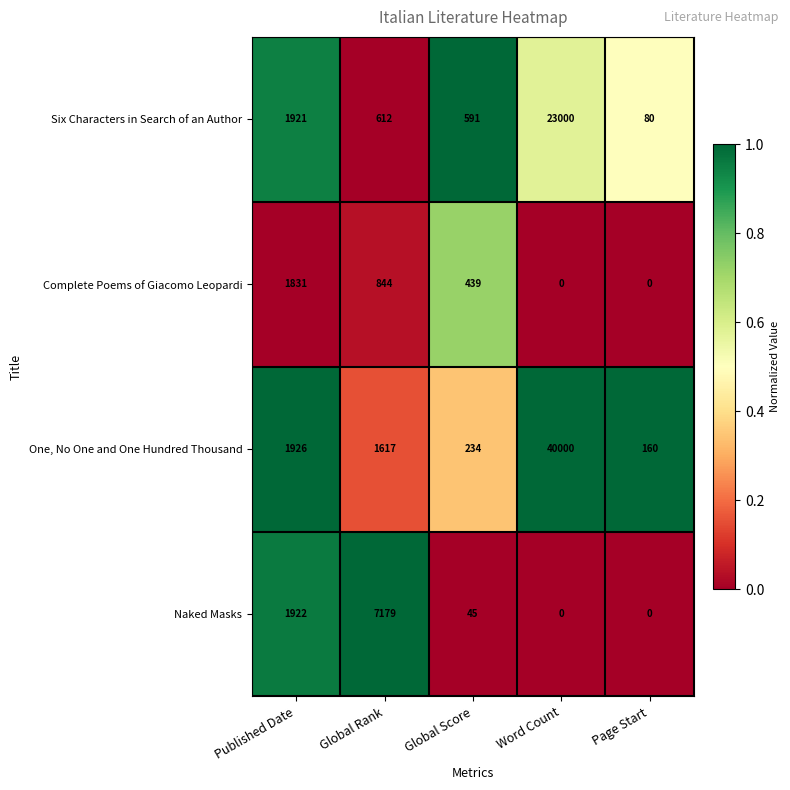

At how many categories does at least one series exceed 0?

5